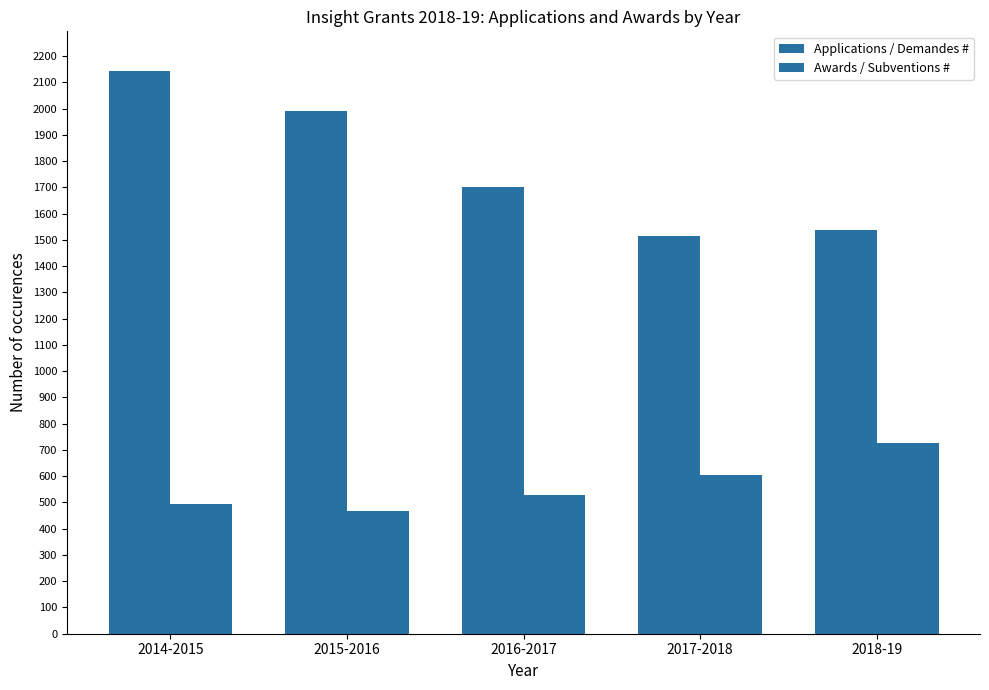

True or false: Applications / Demandes # has a value of 2144 at 2014-2015.

True